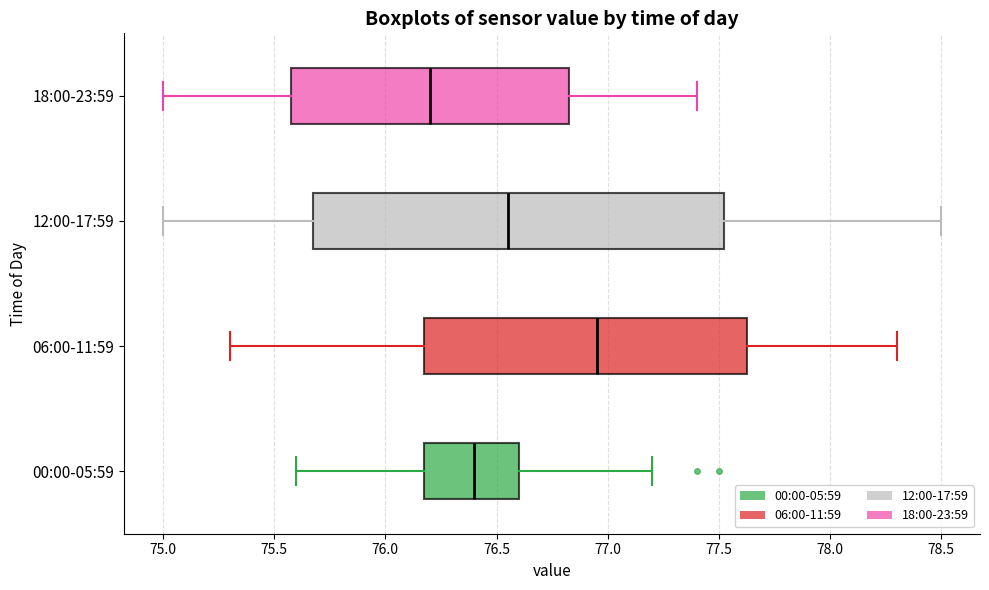

Which box has the furthest to the right median line?

06:00-11:59